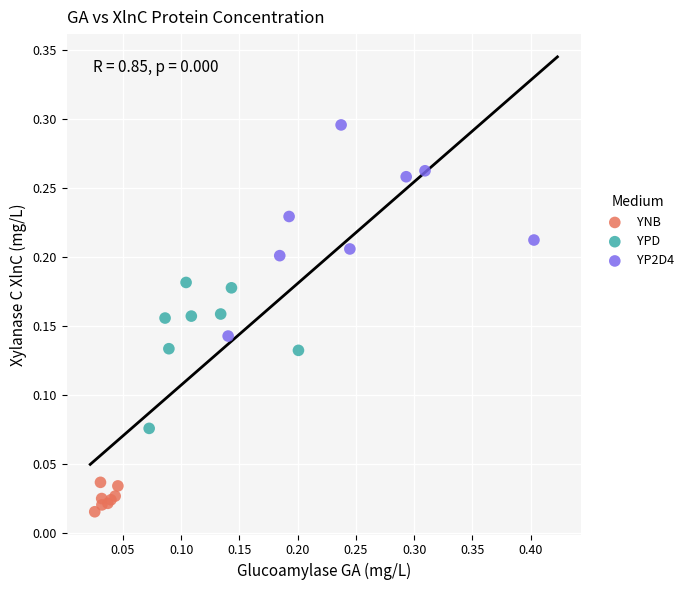

Which series reaches the maximum Y coordinate?

YP2D4